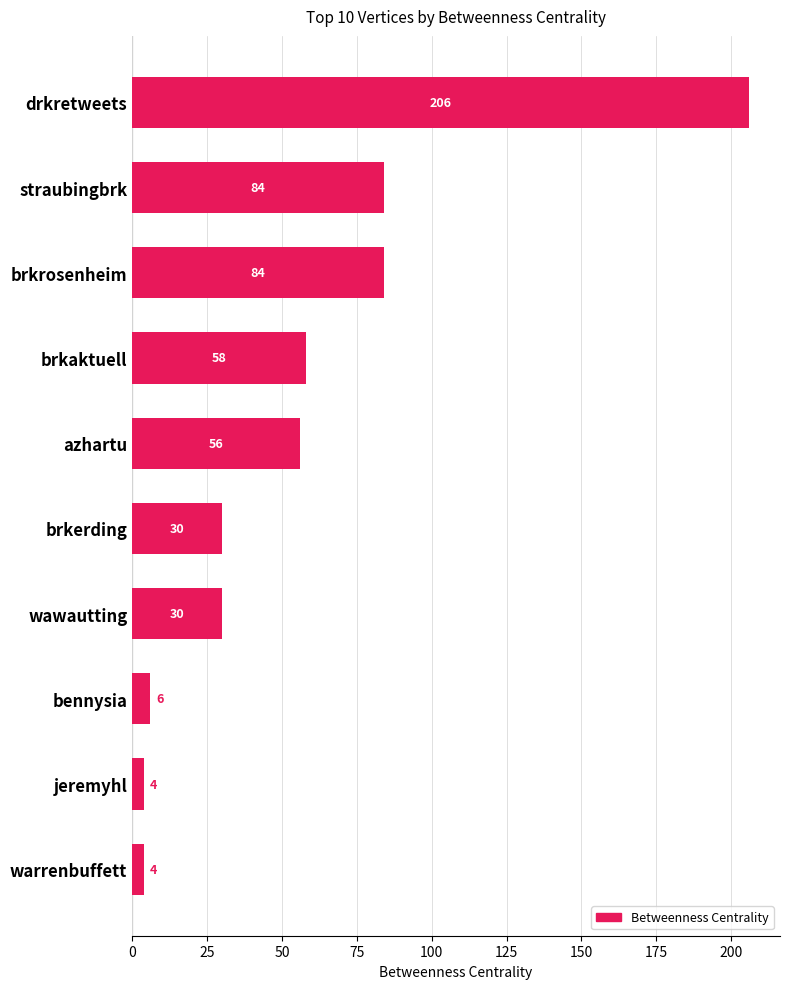

What is the sum of all values?

562